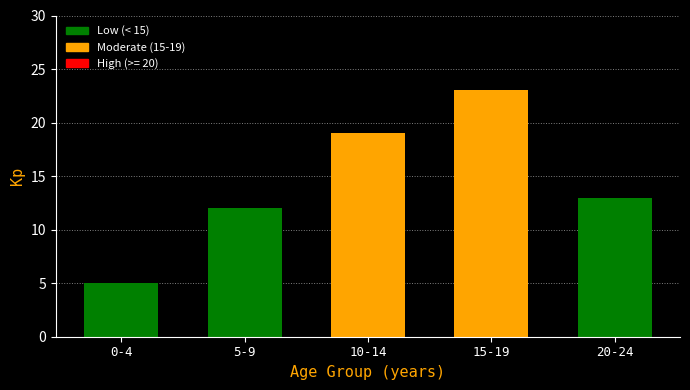

Reading left to right, list all the values displayed in this chart.

5	12	19	23	13